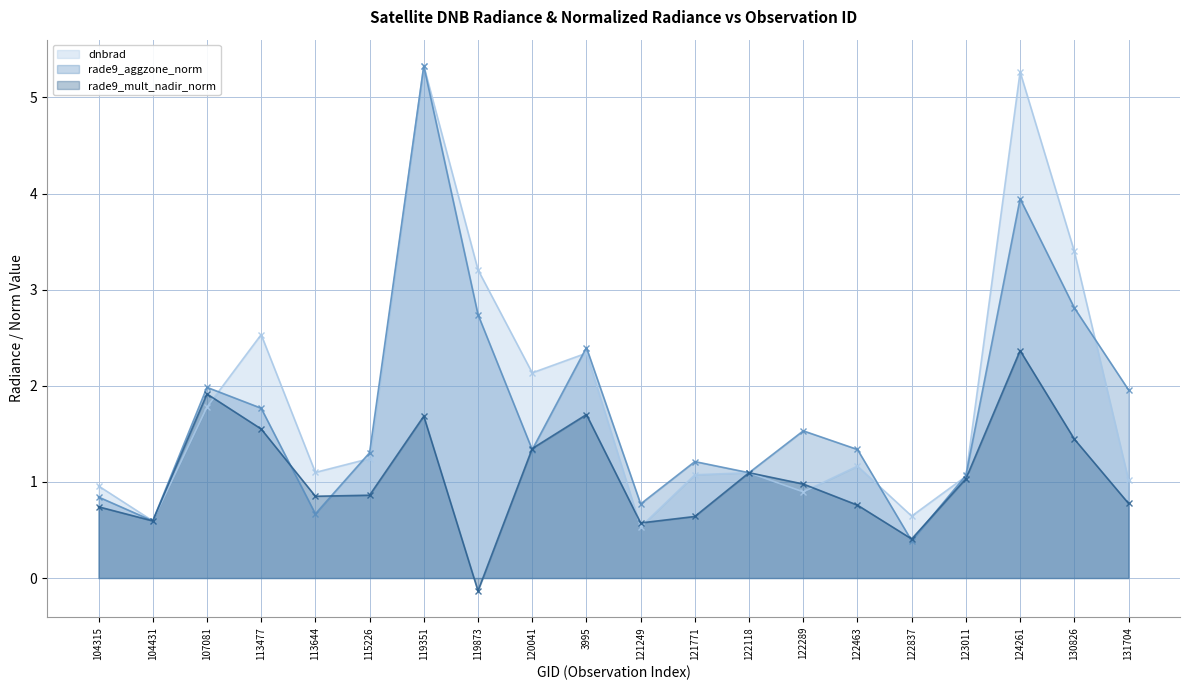

List the series in order of their peak value, lowest first.

rade9_mult_nadir_norm (line), rade9_aggzone_norm (line), dnbrad (line)